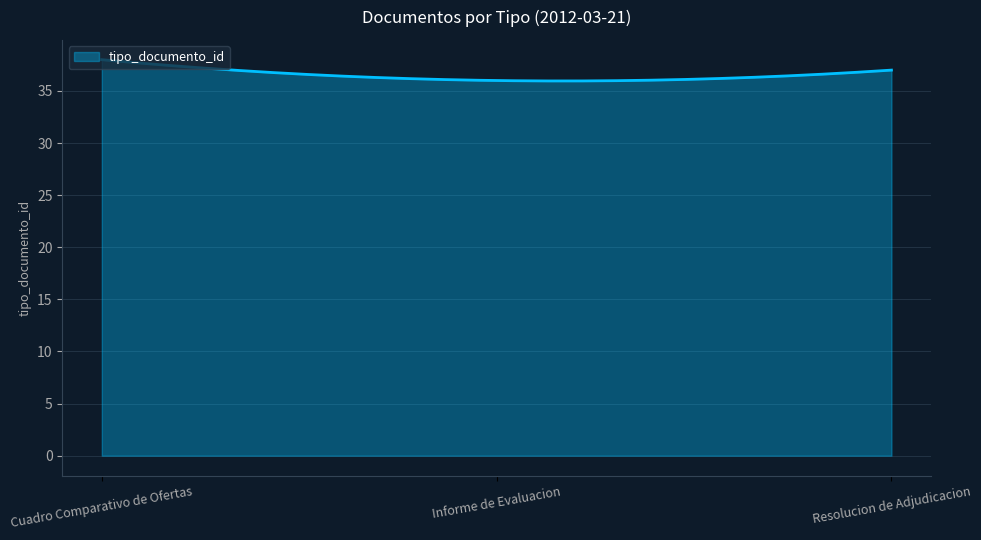

What is the minimum value shown in the chart?

36.0